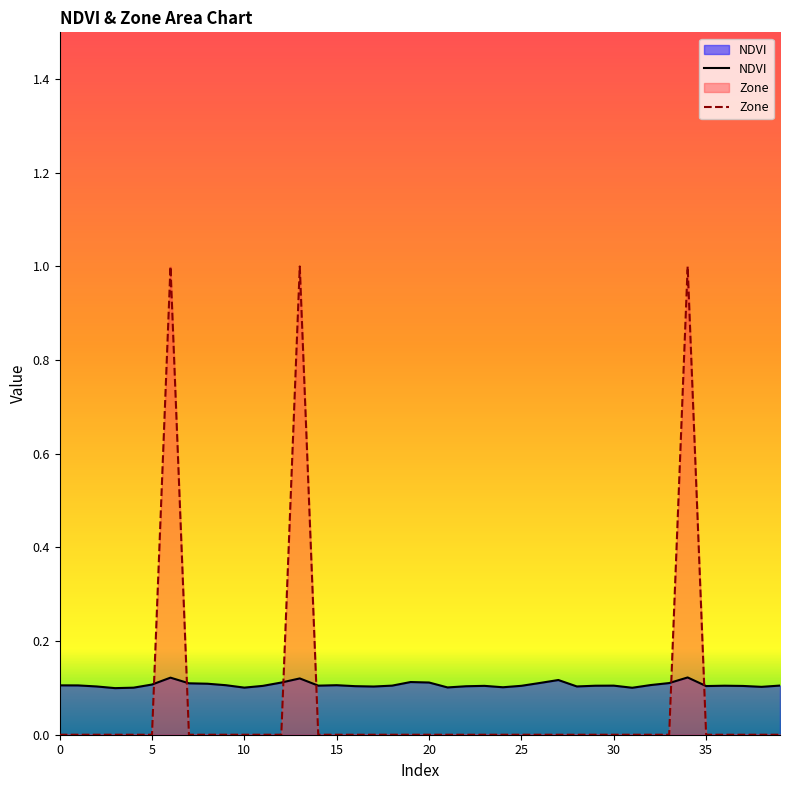

Which series ends up on top after the final intersection of Zone and NDVI?

NDVI